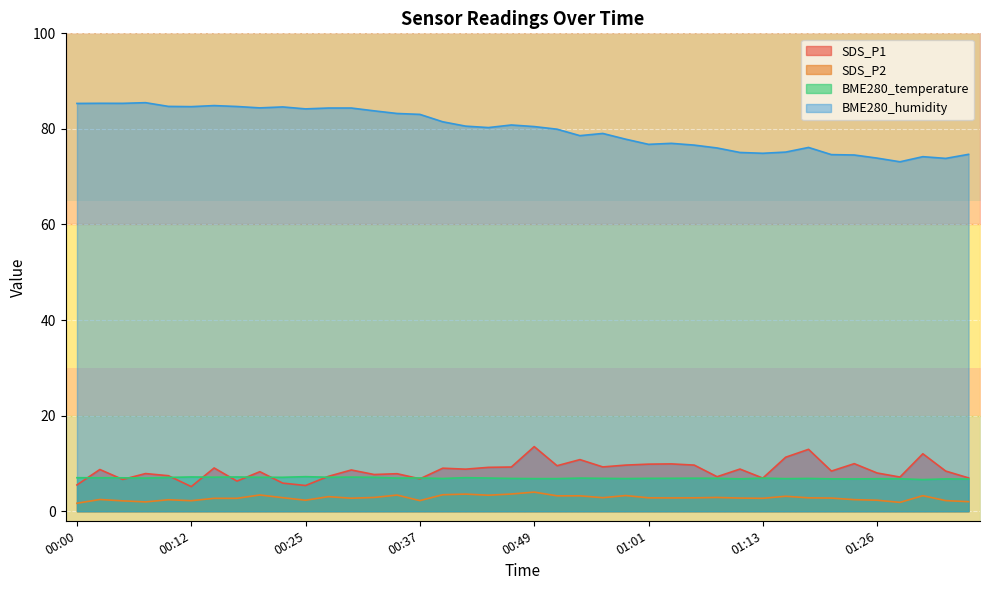

At which category does SDS_P1 reach its first local peak?

00:02